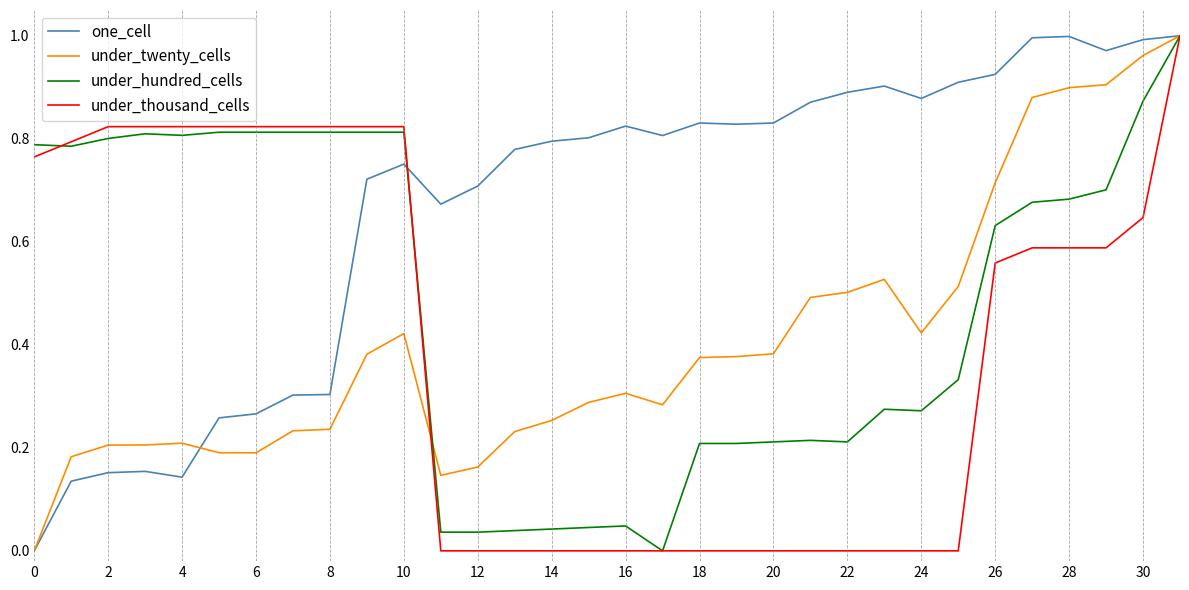

The one_cell series shows 0.0 at 2. True or false?

False